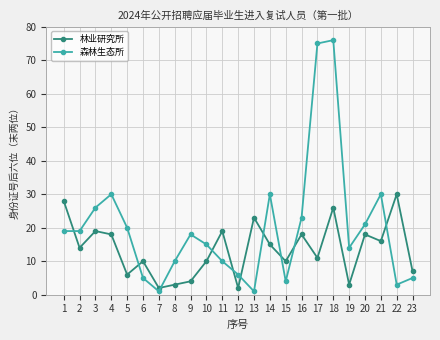

Which series has the largest range (max minus min)?

森林生态所